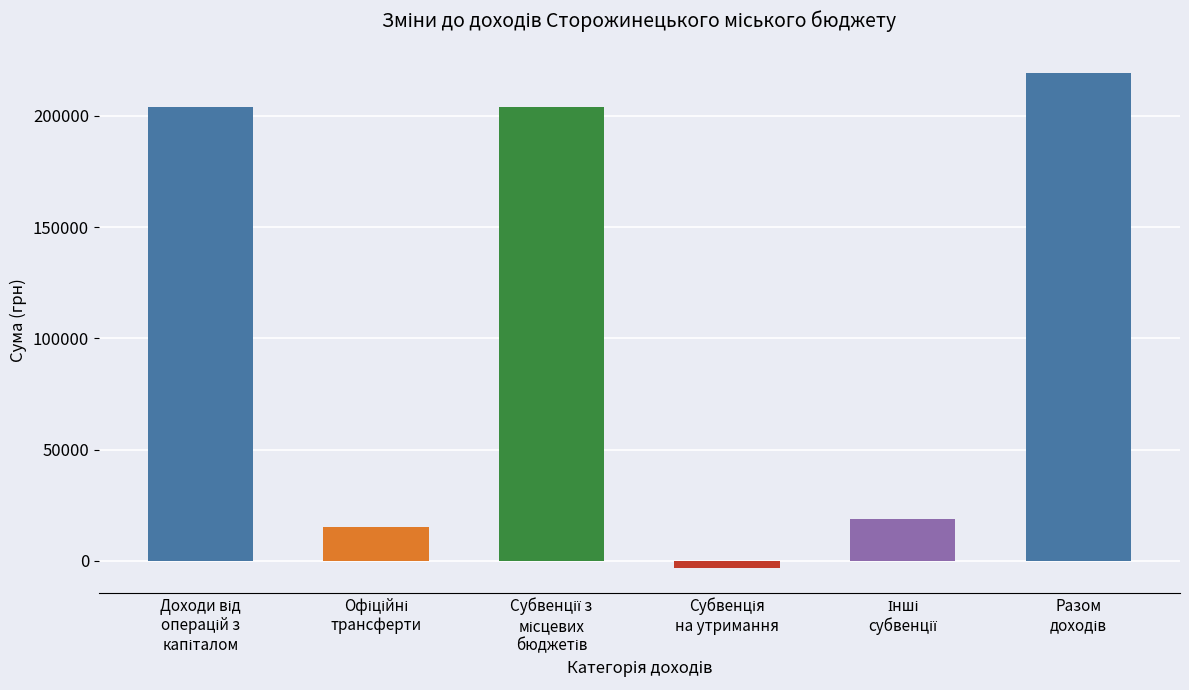

Reading left to right, extract all data points from this chart.

204000	15450	204000	-3200	18650	219450